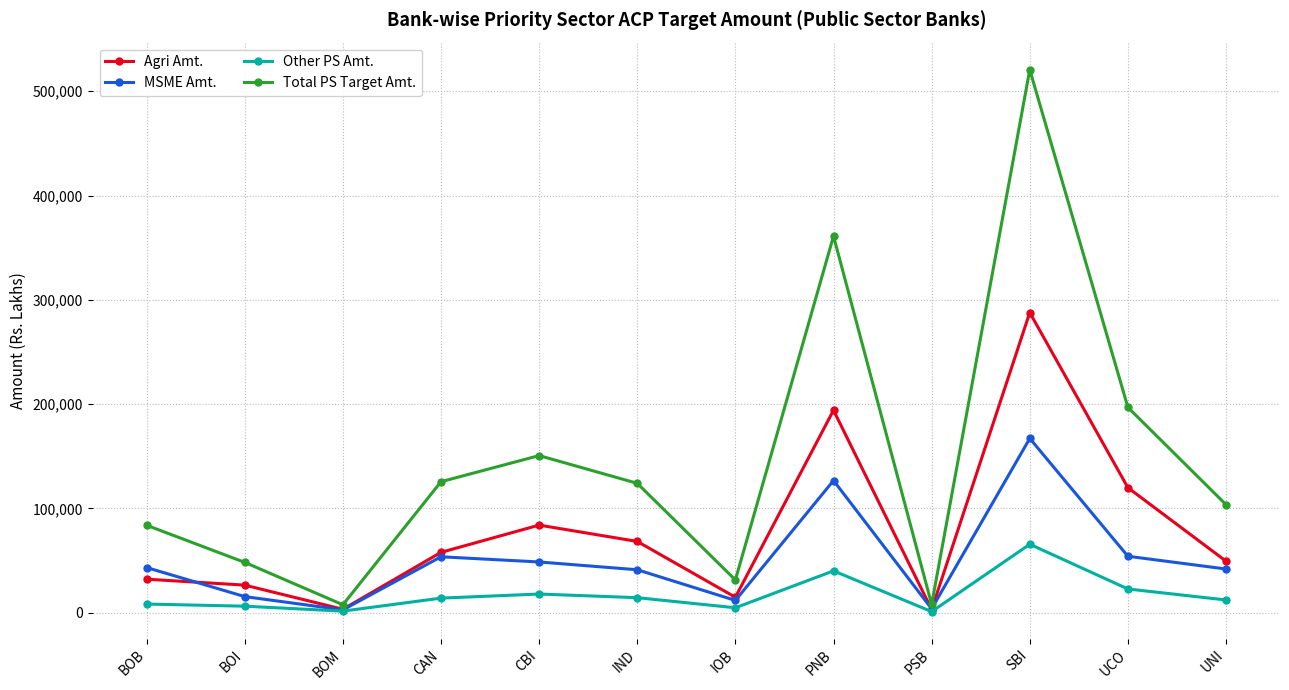

At BOB, list the series in order from largest to smallest.

Total PS Target Amt., MSME Amt., Agri Amt., Other PS Amt.